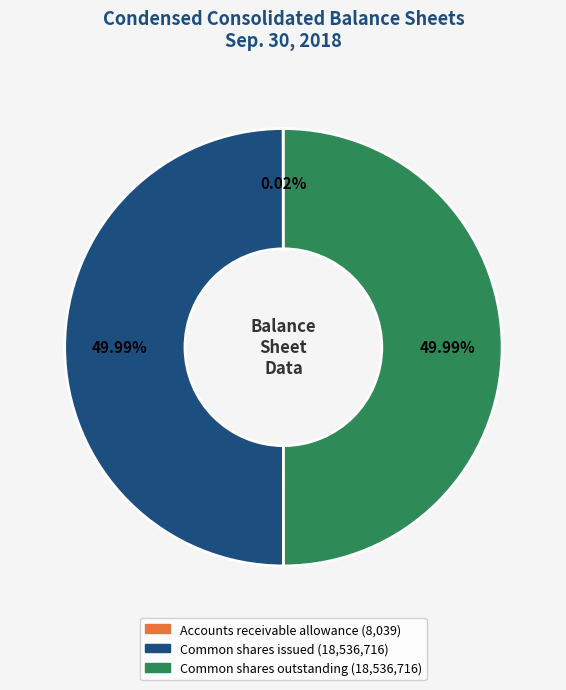

What is the ratio of the value at Common shares outstanding to the value at Common shares issued?

1.0